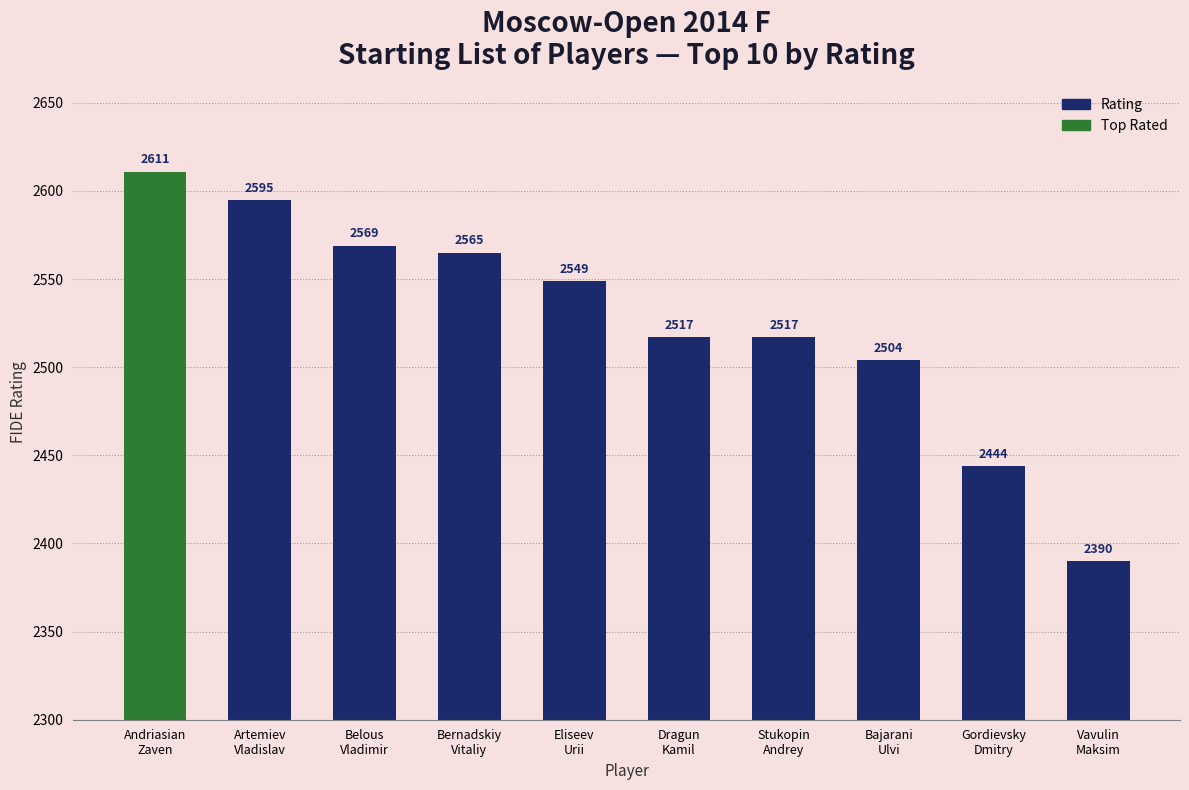

What is the difference between the maximum and minimum values?

221